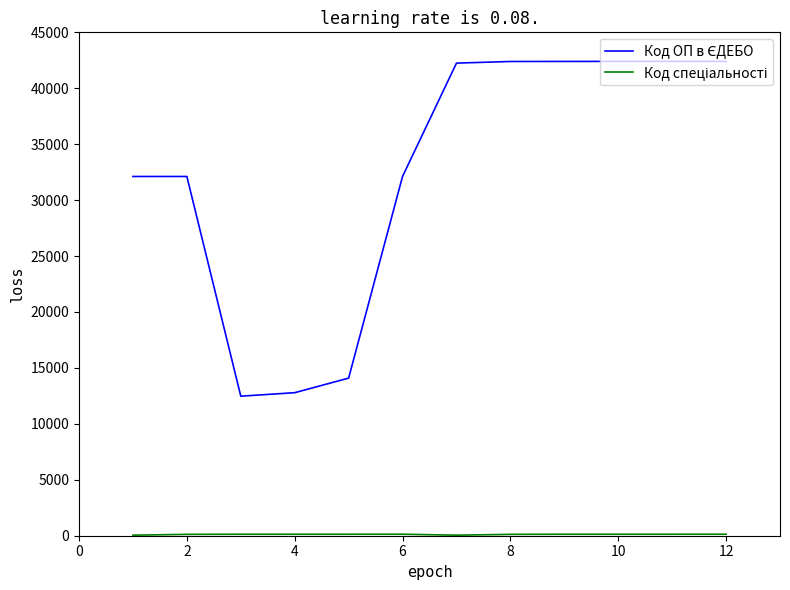

What is the maximum value shown in the chart?

42403